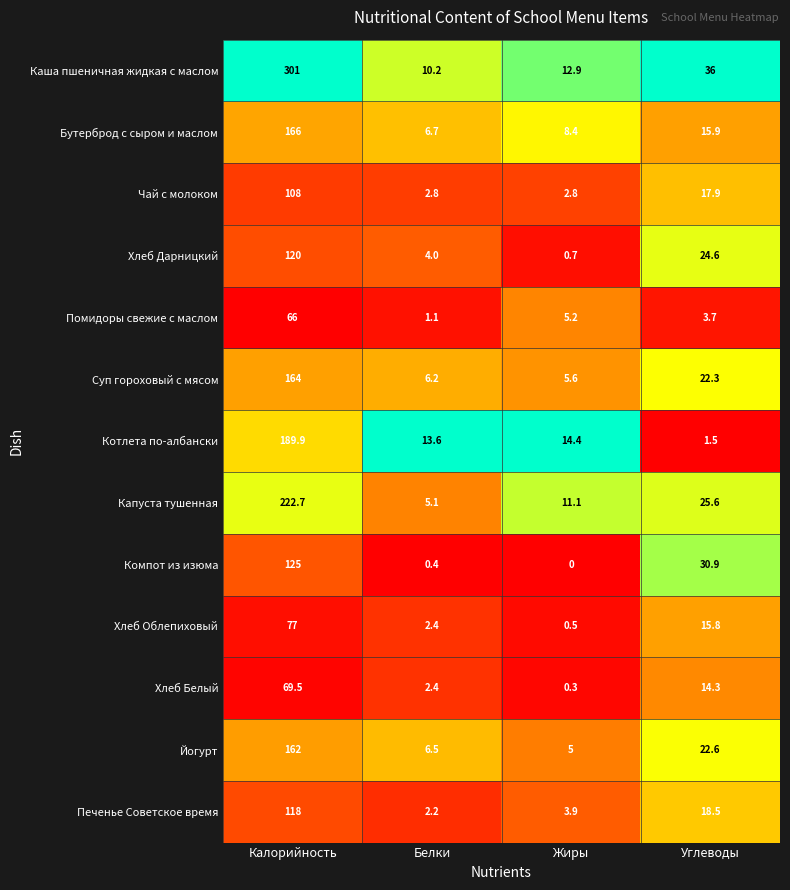

How many categories are shown in the chart?

4